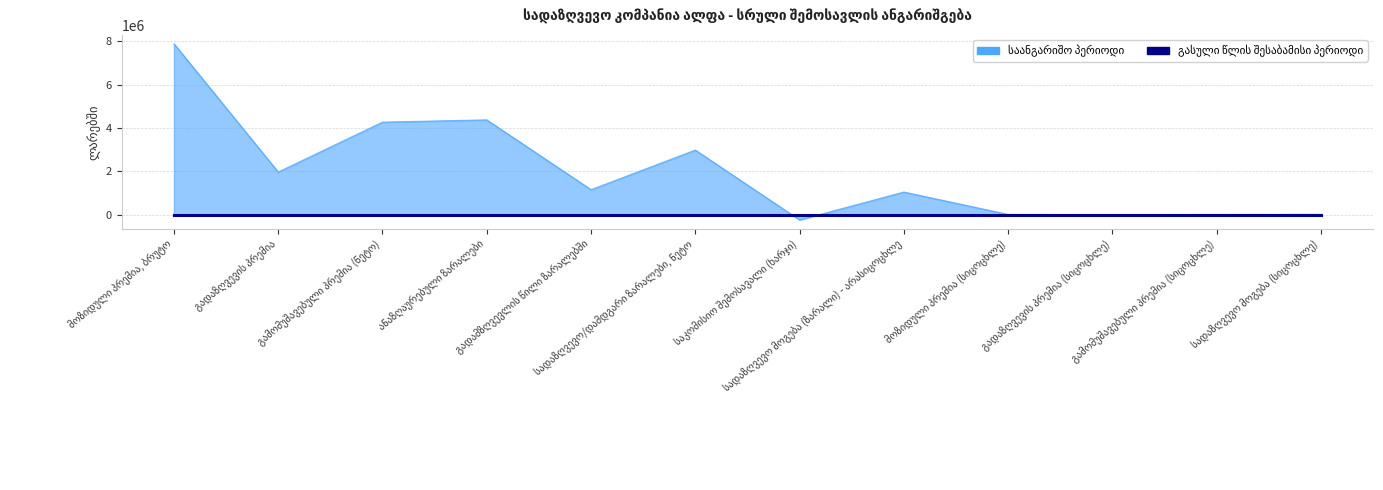

How many lines are shown in the chart?

2